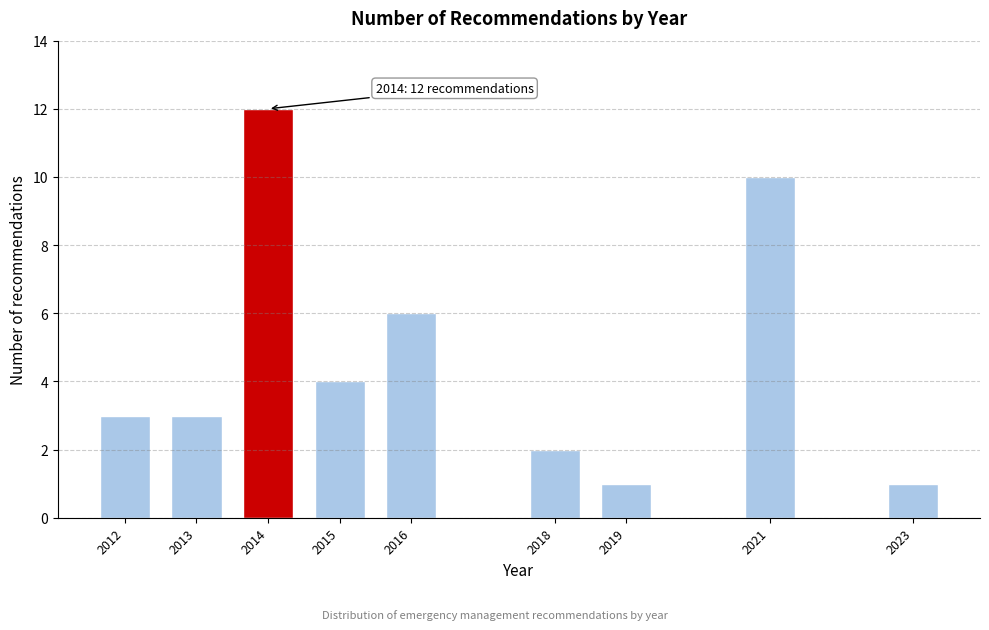

Reading left to right, extract all data points from this chart.

2012=3	2013=3	2014=12	2015=4	2016=6	2018=2	2019=1	2021=10	2023=1